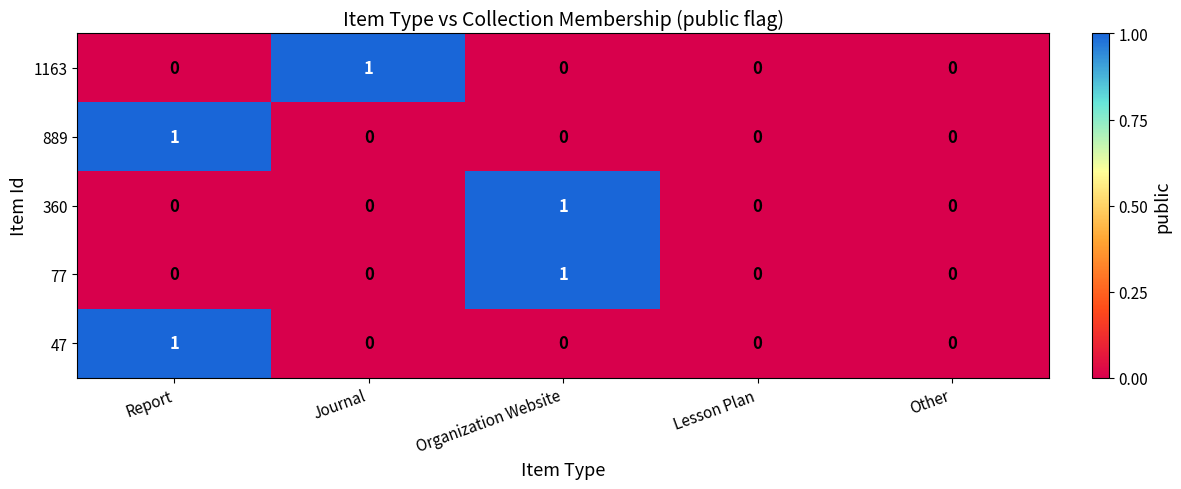

How many 1163 values are between 0 and 1?

5